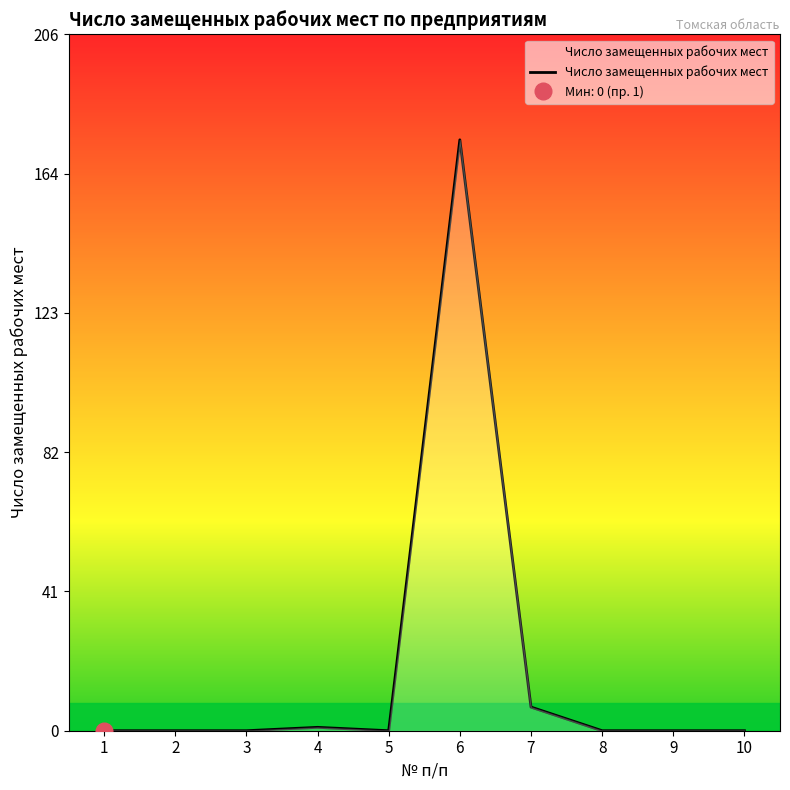

List the labels in order of value, largest first.

6, 7, 4, 1, 2, 3, 5, 8, 9, 10